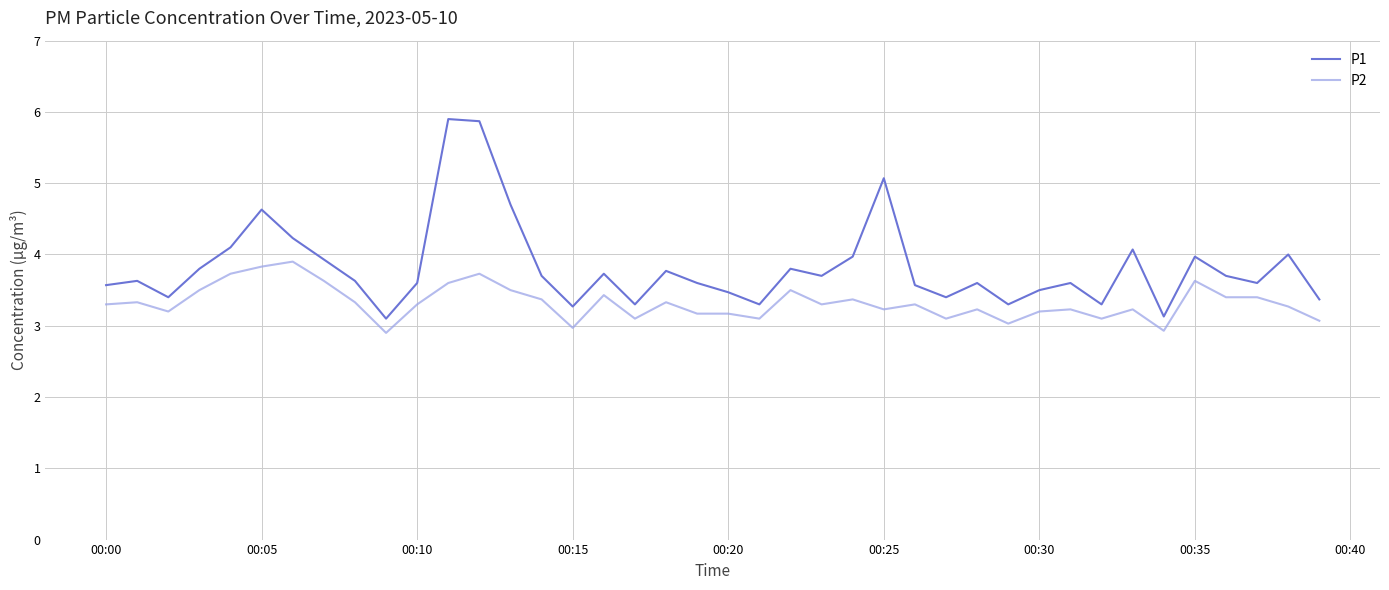

Which series has the largest total across all categories?

P1